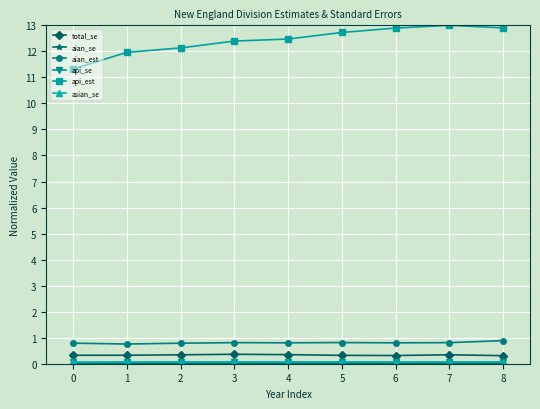

Does the chart have visible grid lines?

Yes